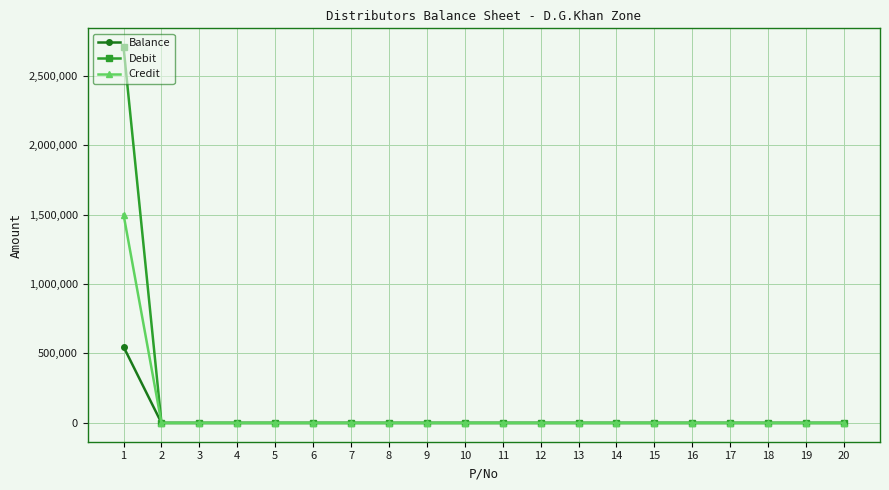

The value of Debit at 10 is -1261110. True or false?

False